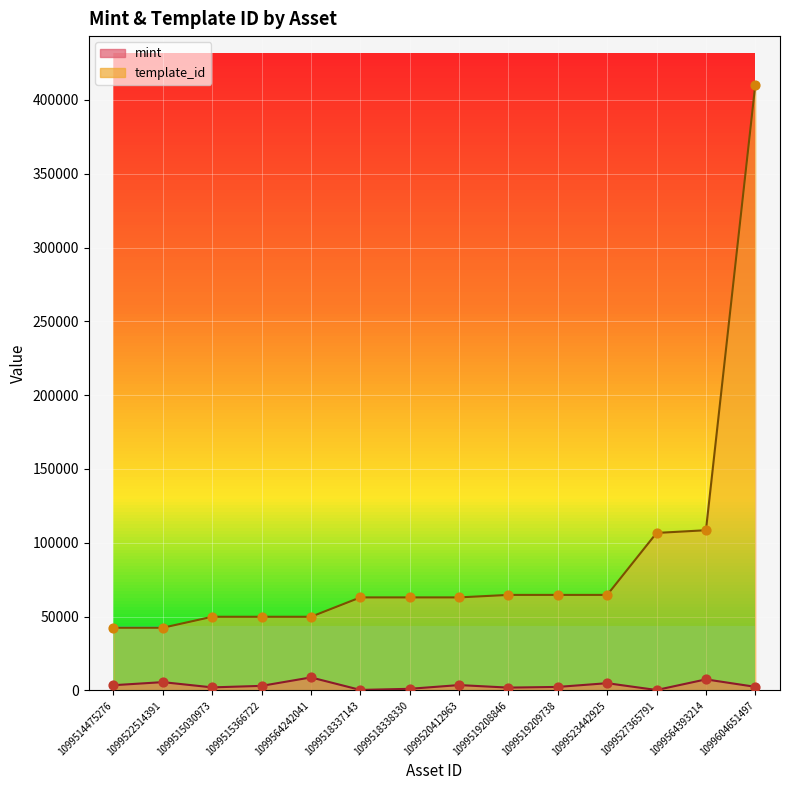

Which series has the widest spread of Y values?

template_id